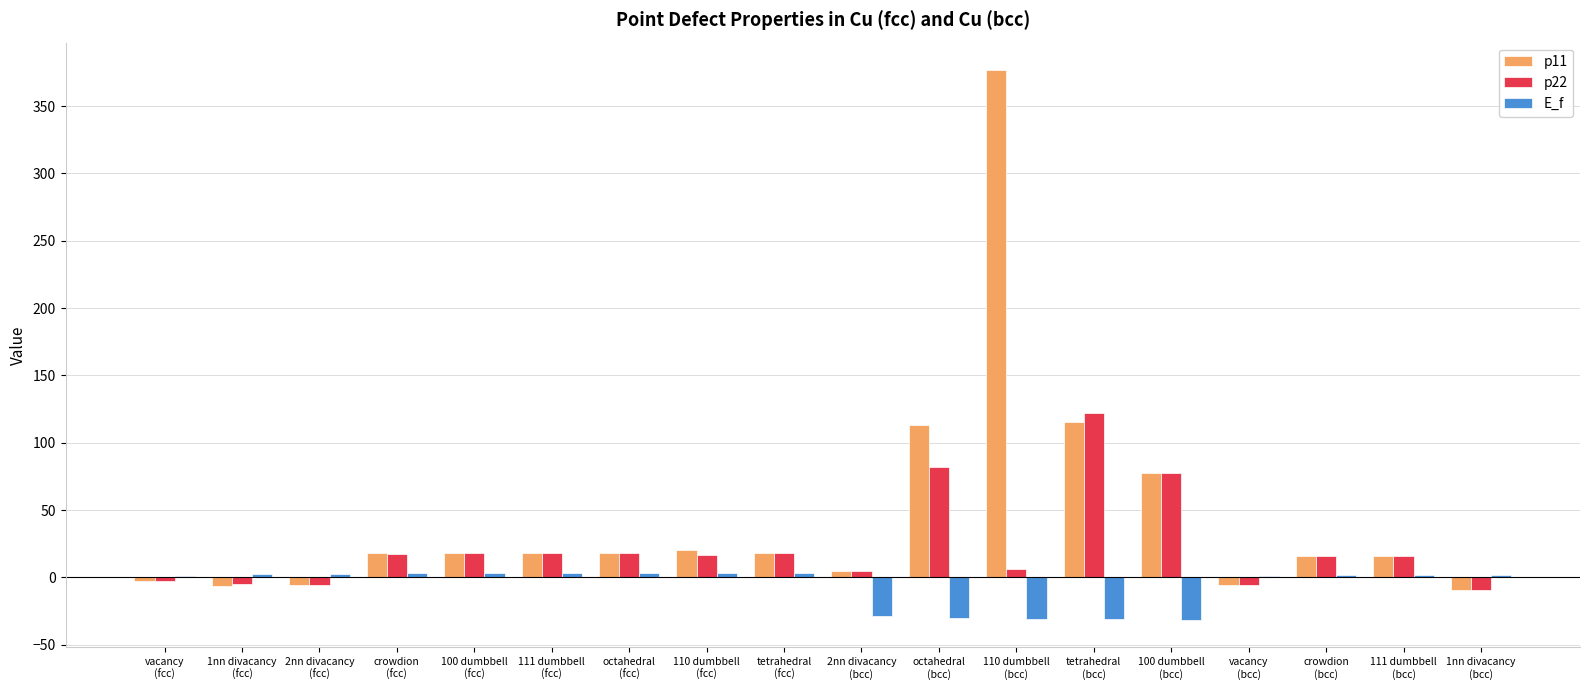

Does the chart contain stacked bars?

No